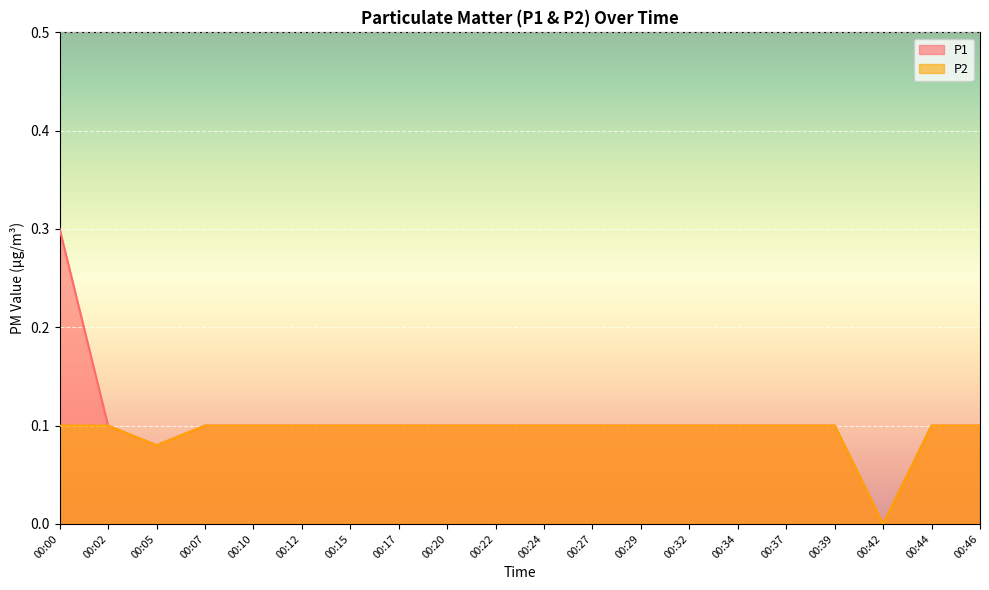

At how many categories does at least one series exceed 0?

19